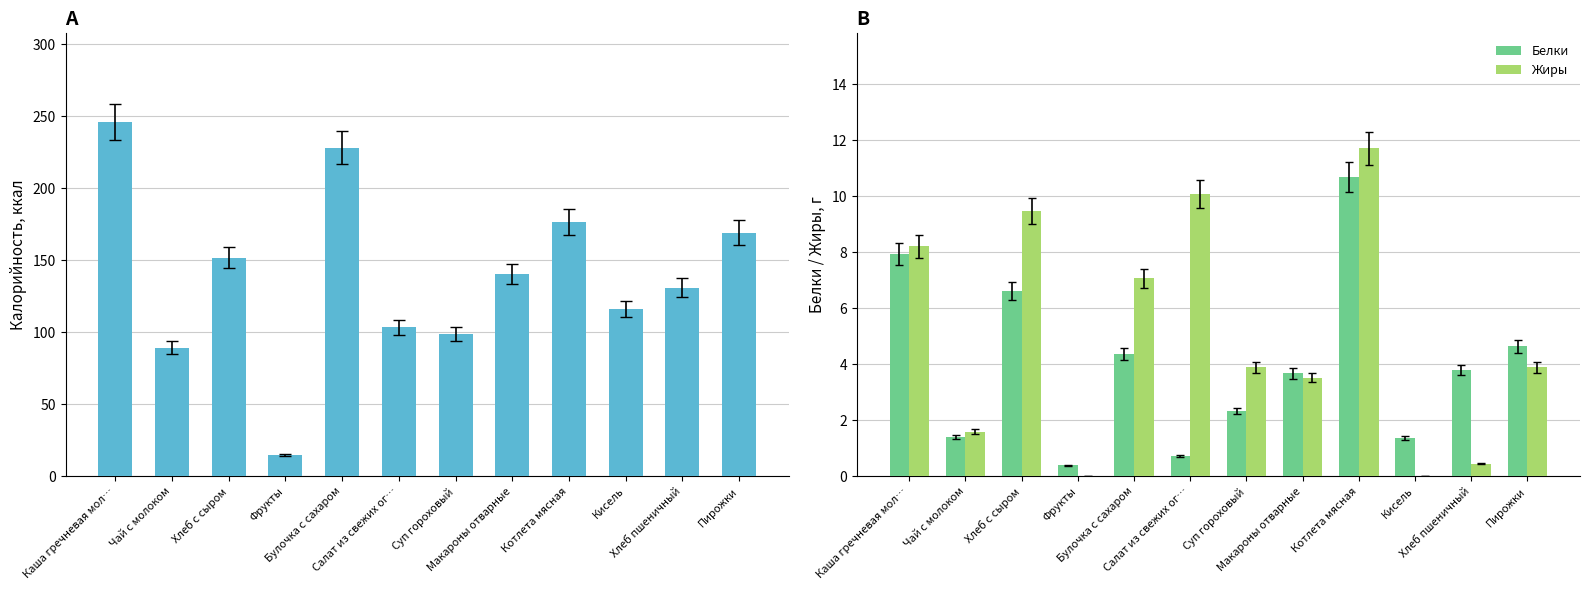

What is the difference between the Белки values at Каша гречневая мол… and Суп гороховый?

5.6